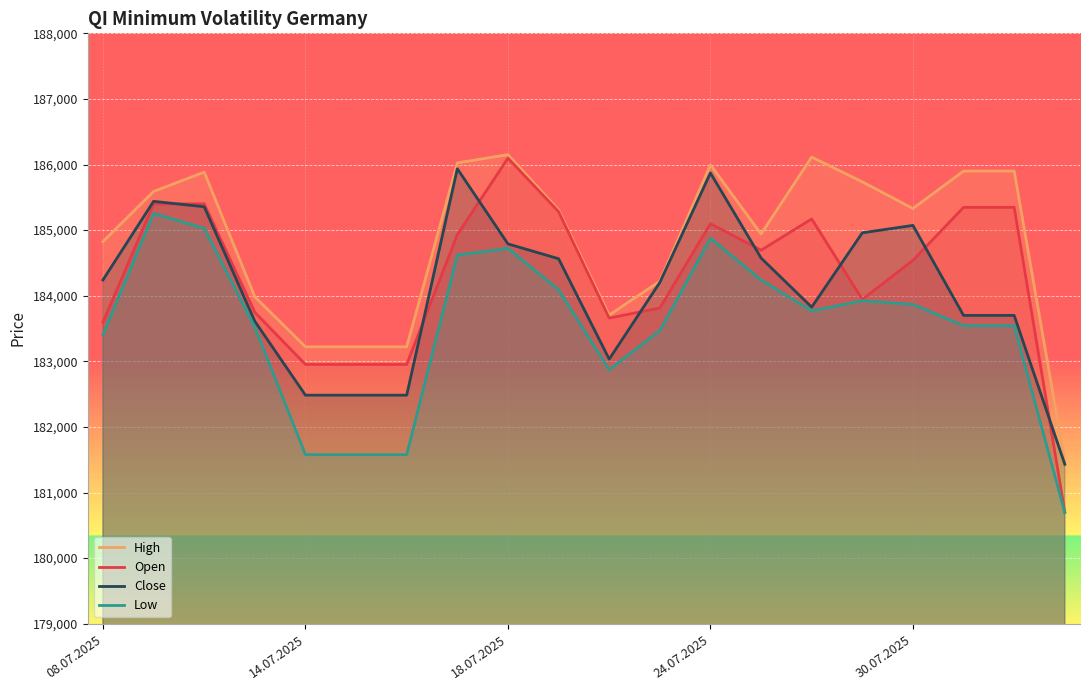

Reading left to right, transcribe all the data shown in this chart.

High: 184825	185589	185884	183983	183221	183221	183221	186025	186150	185308	183705	184220	185995	184941	186113	185736	185329	185900	185900	181470
Open: 183597	185398	185401	183746	182952	182952	182952	184930	186097	185282	183659	183813	185098	184694	185170	183944	184539	185347	185347	180702
Close: 184241	185439	185356	183610	182484	182484	182484	185936	184790	184564	183033	184202	185871	184575	183826	184959	185072	183700	183700	181430
Low: 183405	185255	185028	183521	181577	181577	181577	184619	184722	184091	182873	183468	184875	184241	183769	183923	183868	183545	183545	180694